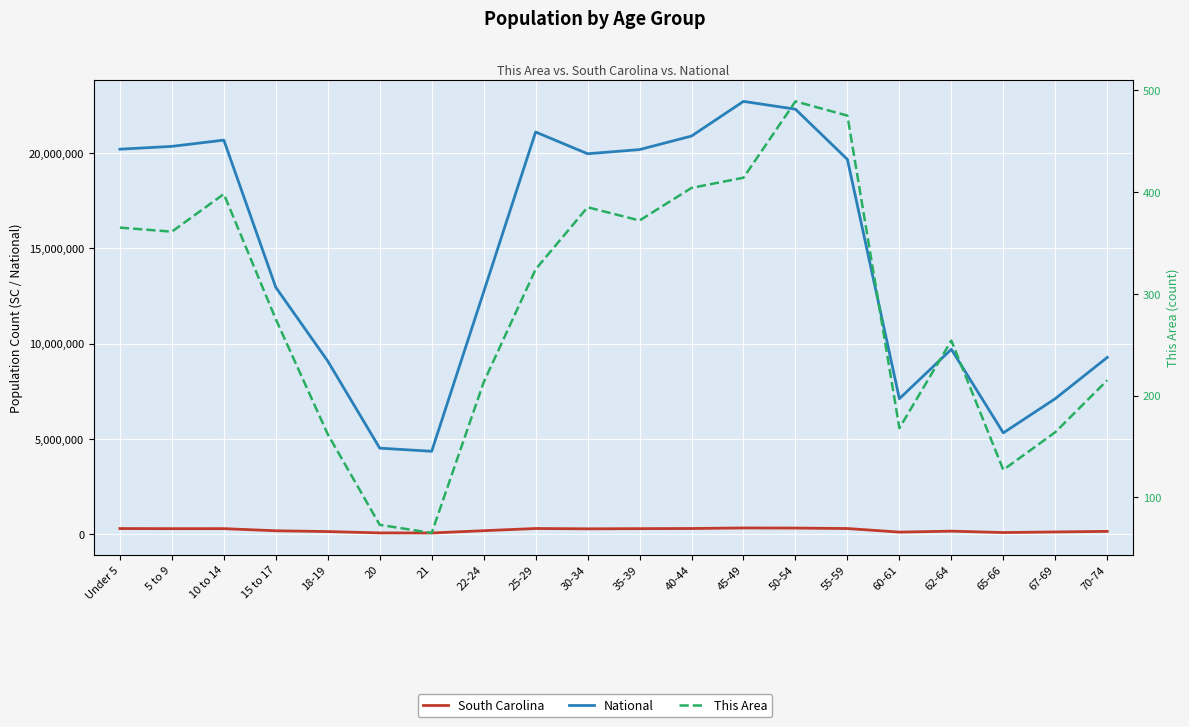

What is the approximate value of South Carolina at 25-29, to the nearest 50?

304400